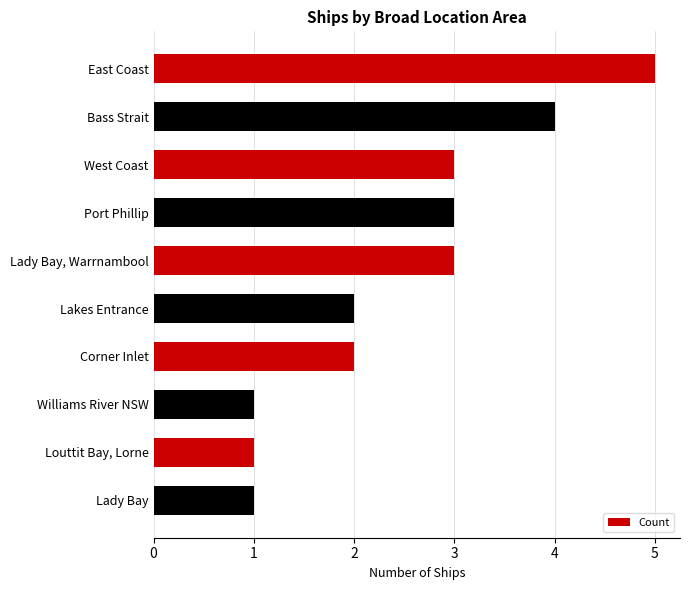

Is it true that the value at Lady Bay, Warrnambool is 3?

True